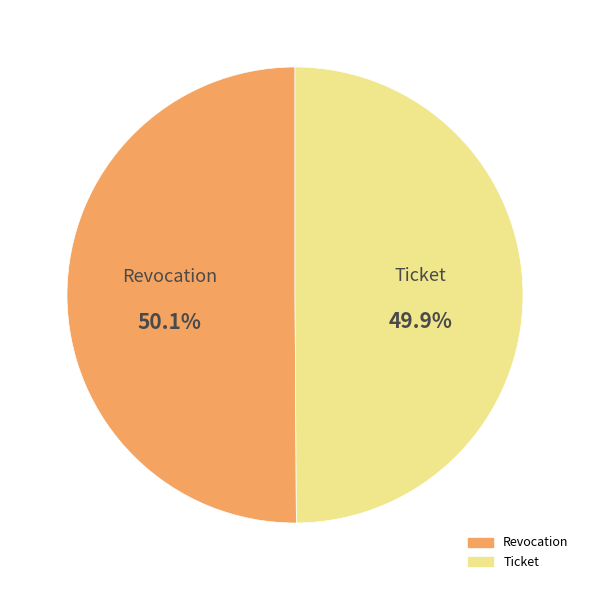

What portion of the pie excludes Ticket?

50.1%